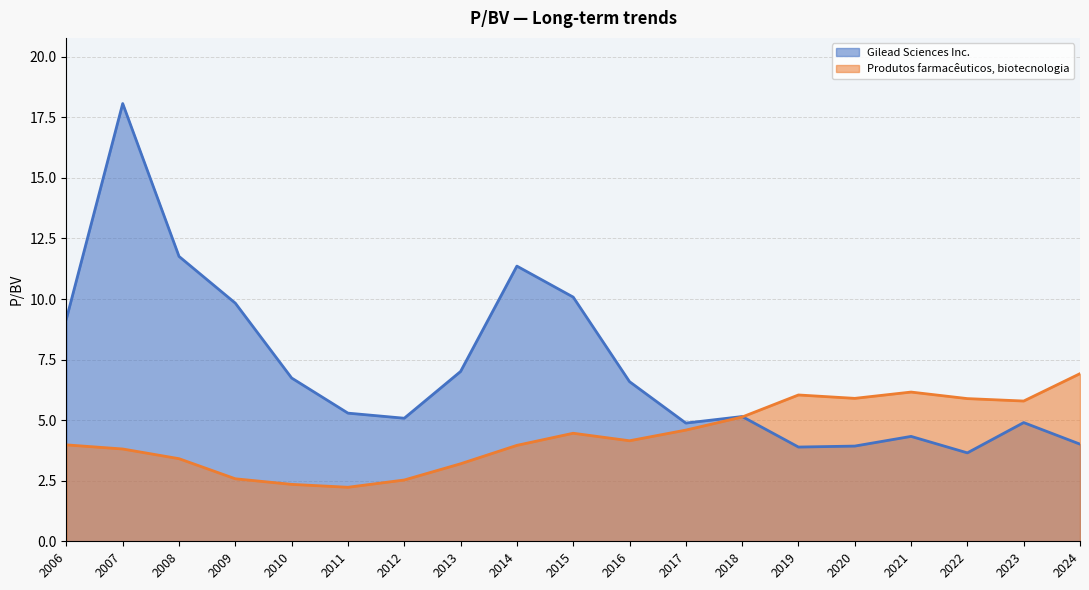

In Gilead Sciences Inc., how many points are lower than both neighbors (excluding endpoints)?

4